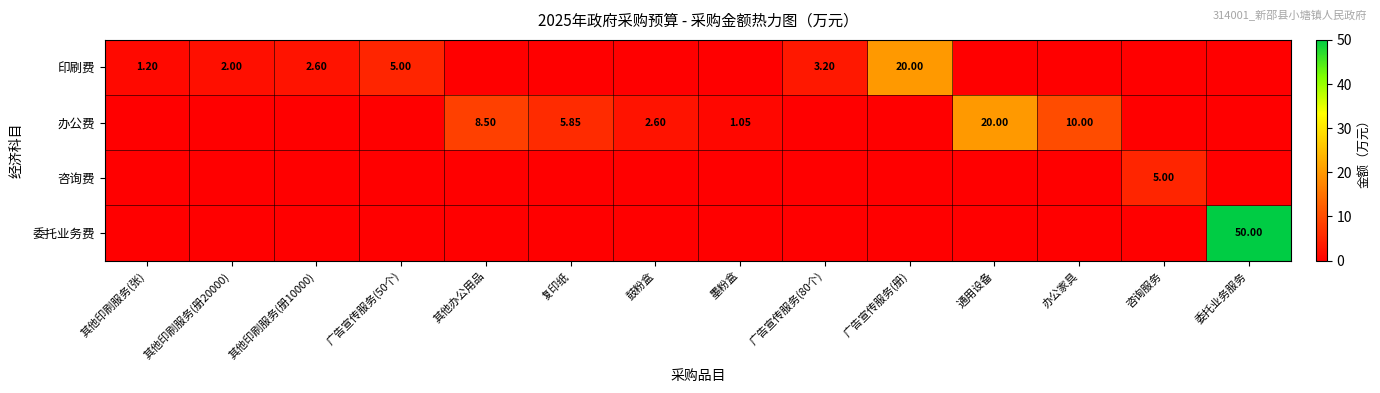

Rank the series by their maximum value, from lowest to highest.

咨询费, 印刷费, 办公费, 委托业务费